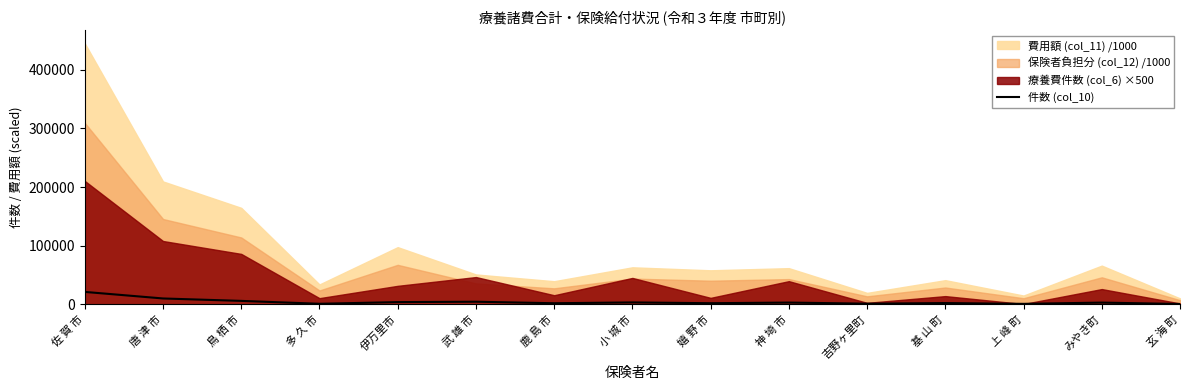

What is the difference between the maximum and second lowest values?

20366